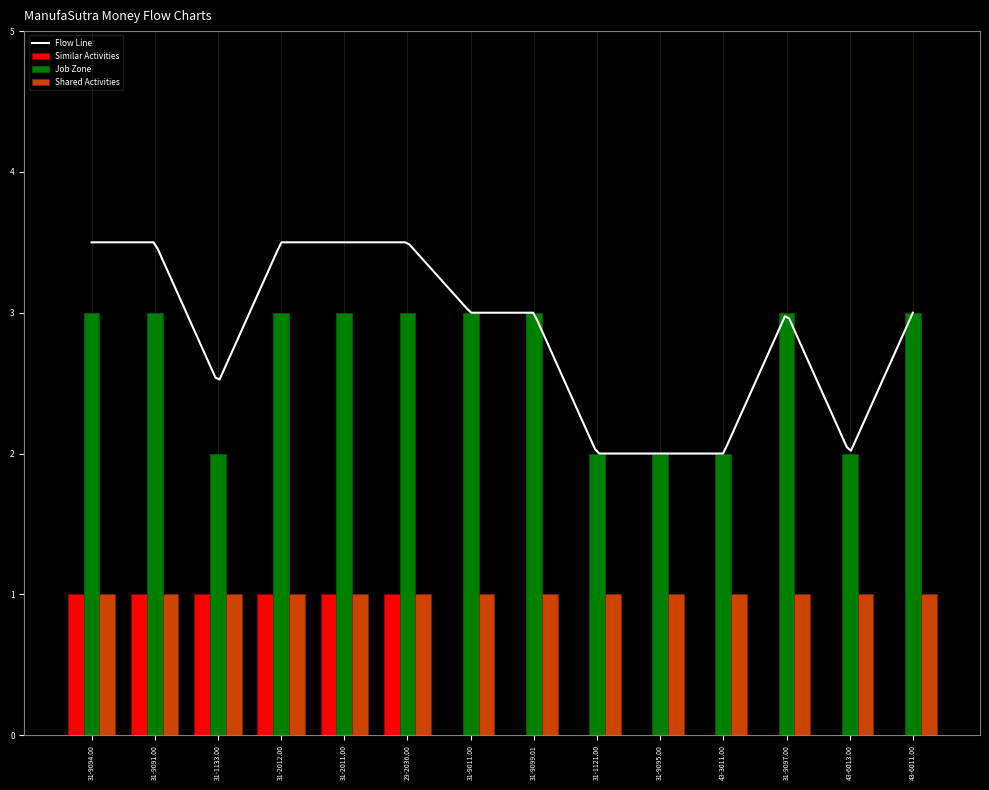

The value of Job Zone at 31-2012.00 is 1. True or false?

False